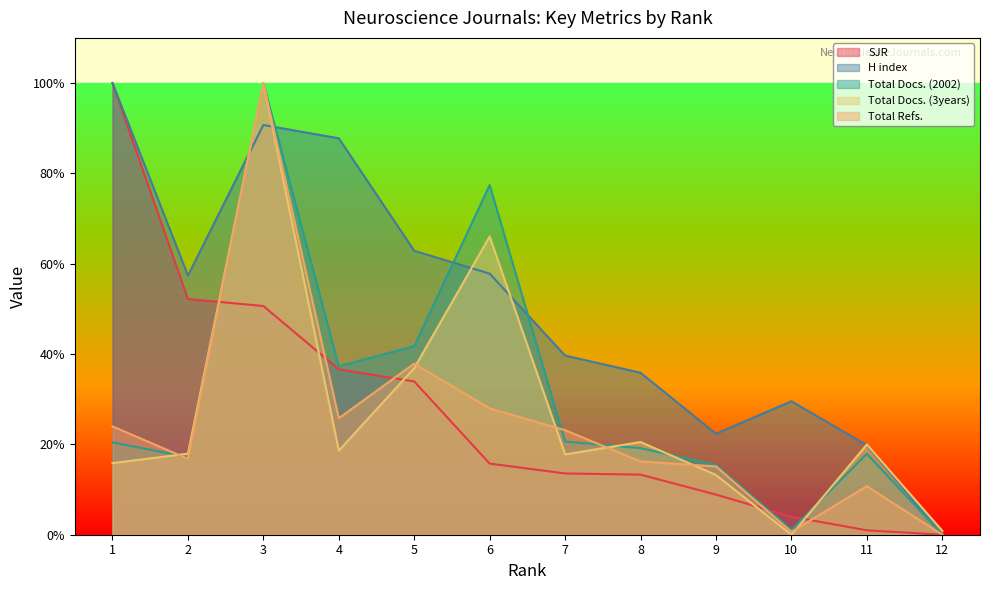

True or false: Total Docs. (2002) has more than 0 interior local peaks.

True